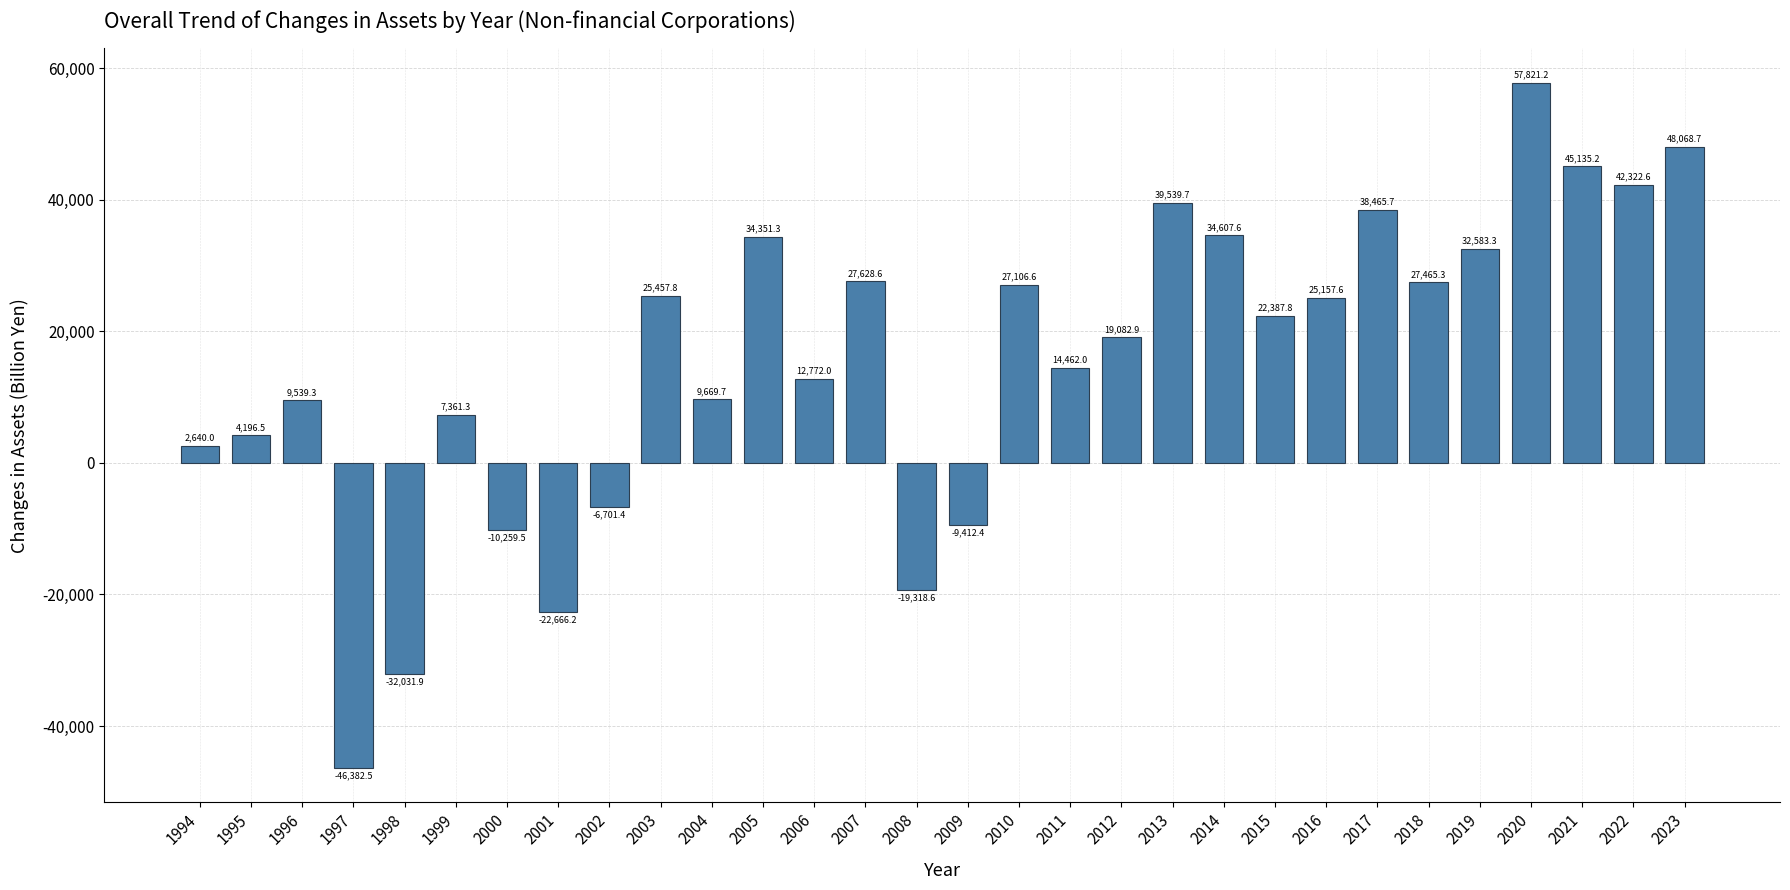

Is it true that the value at 2010 is 27106.6?

True